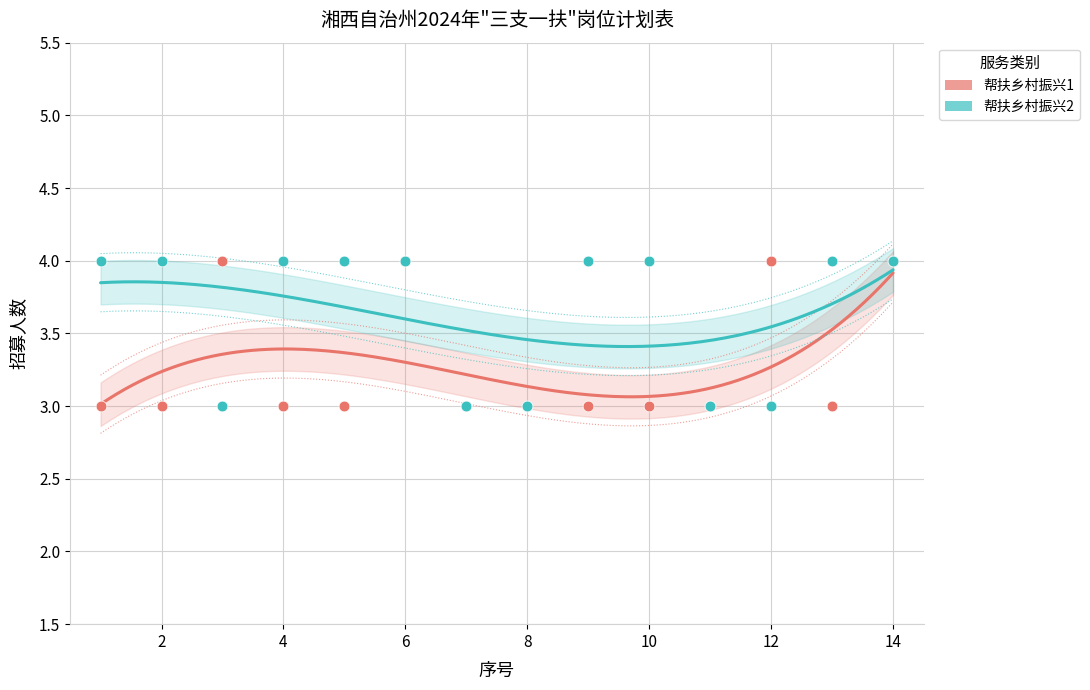

Which series has the largest Y range (max minus min)?

帮扶乡村振兴1